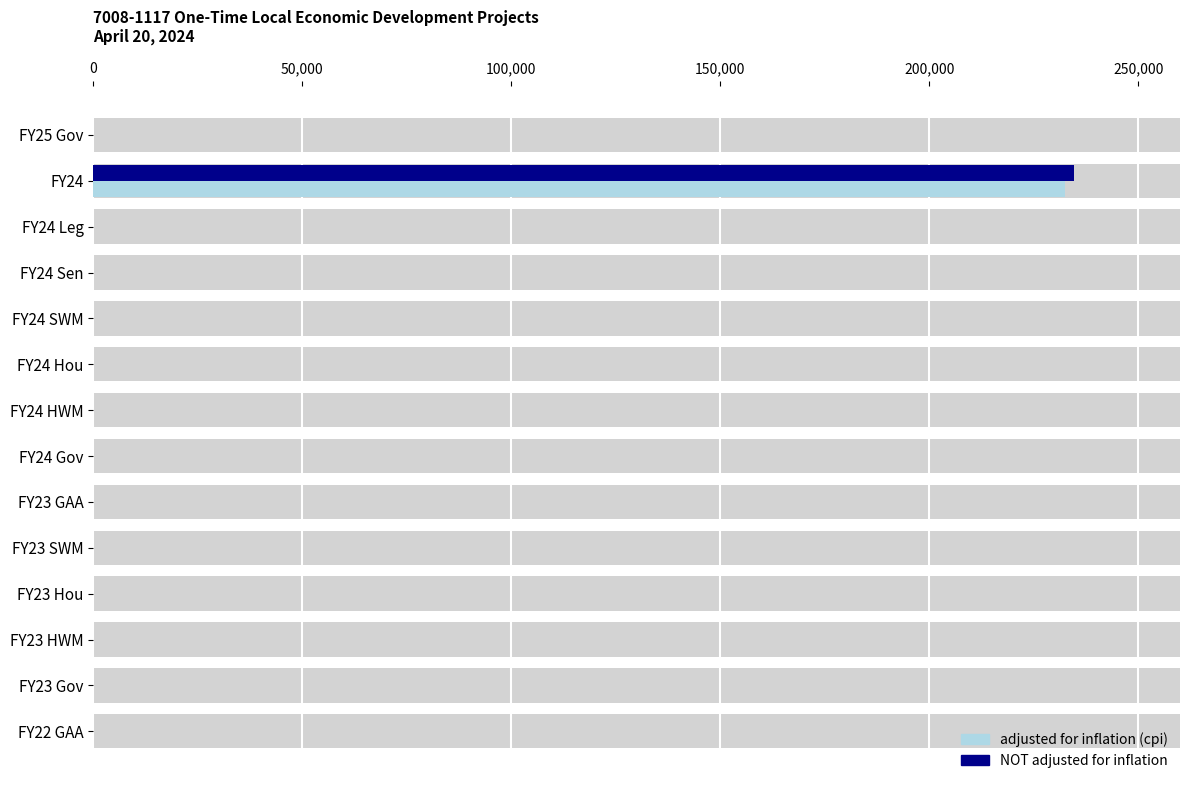

At how many categories does at least one series exceed 185310?

1